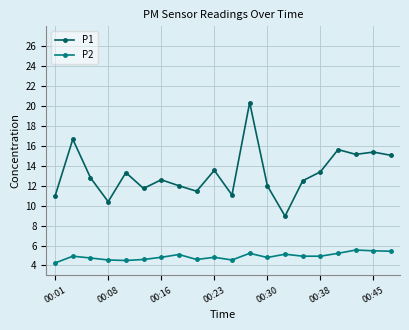

Does the chart have visible grid lines?

Yes